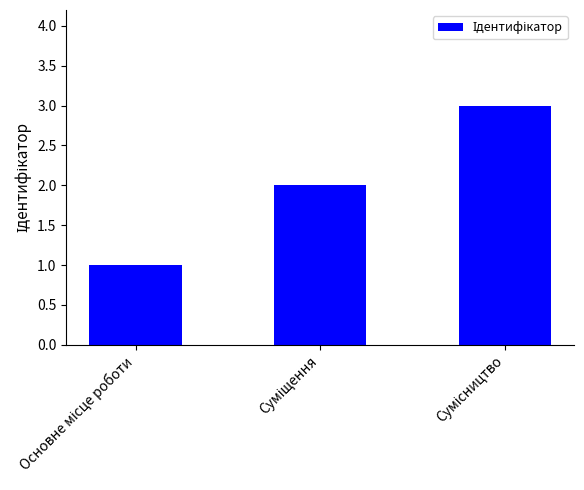

What is the greatest value displayed?

3